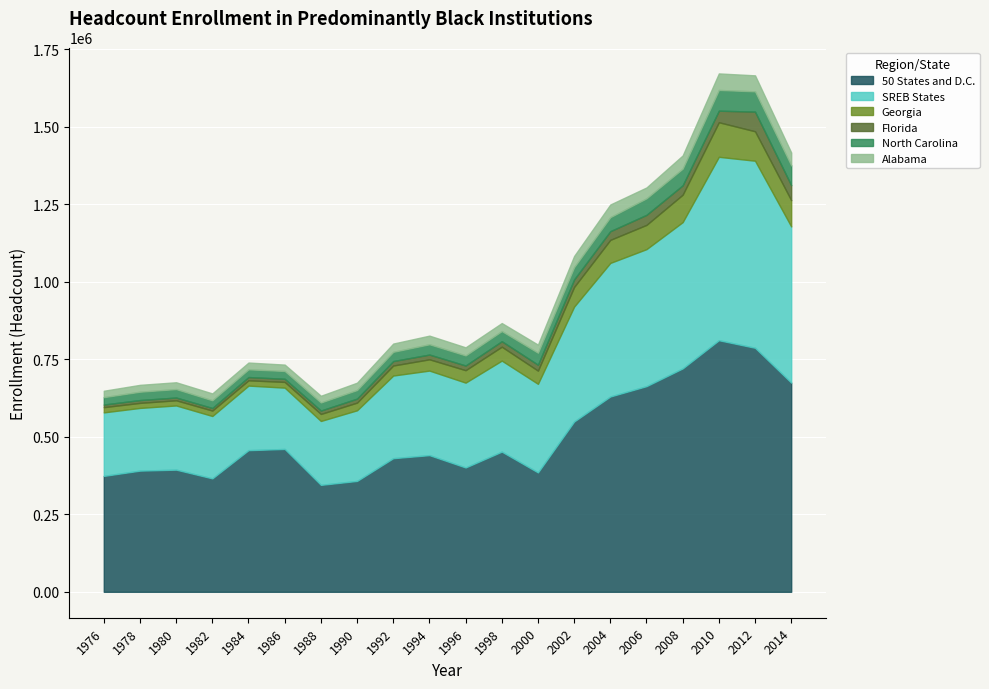

Which series has the largest total across all categories?

50 States and D.C.